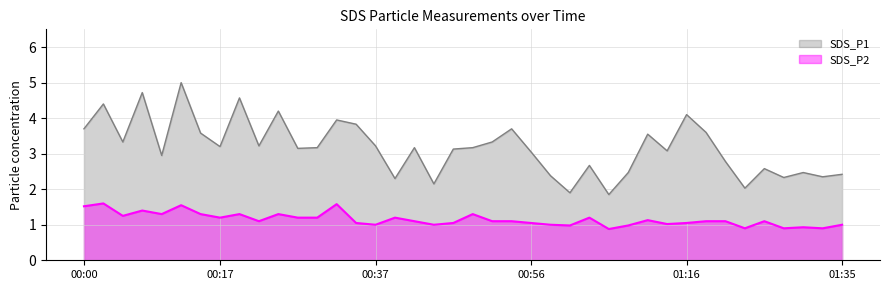

What position from the left is 00:24?

11